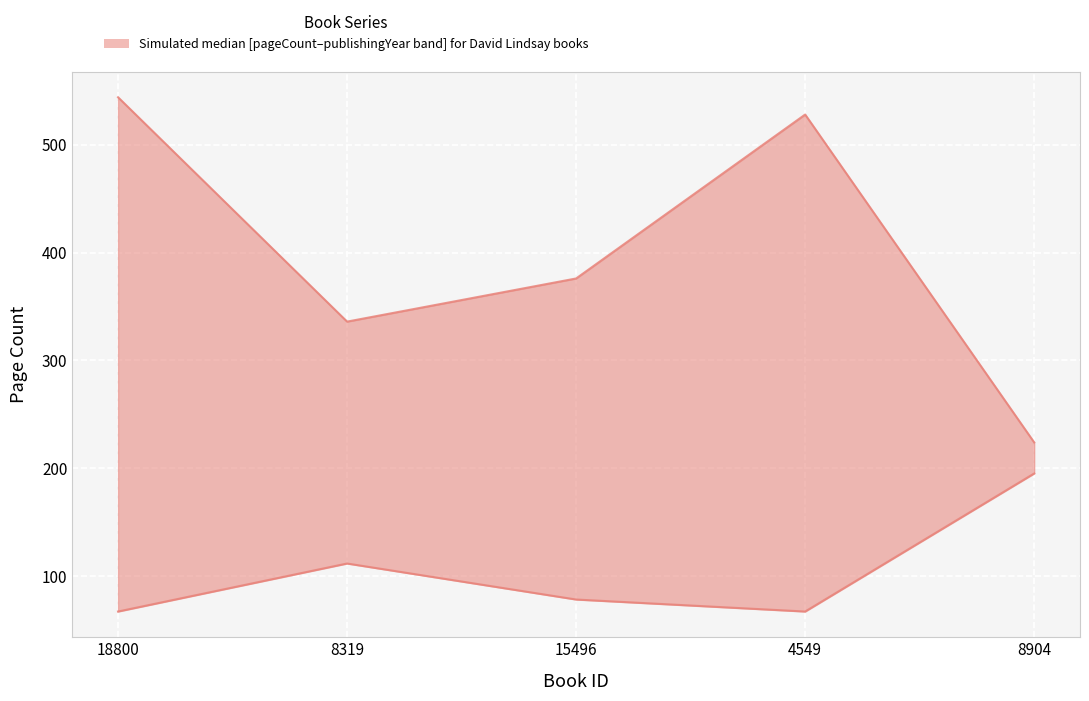

True or false: publishingYear (scaled) and pageCount intersect in this chart.

False